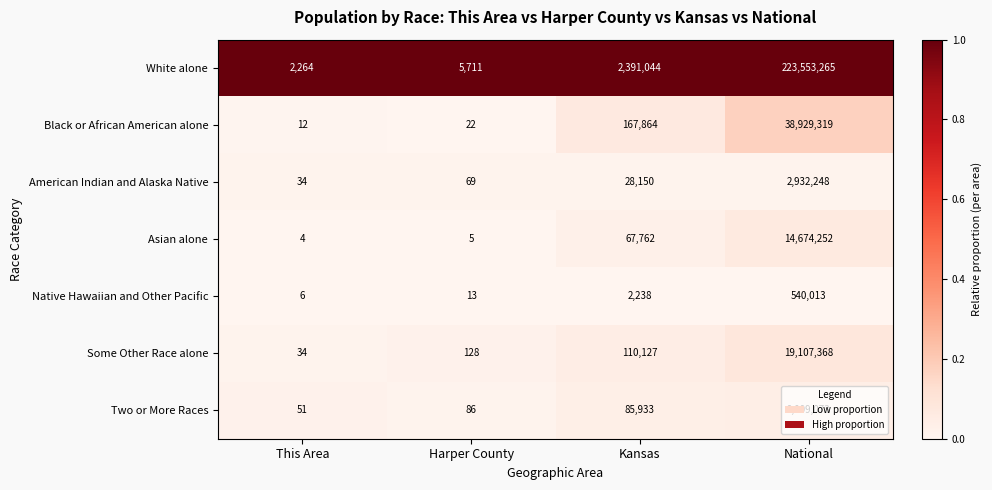

Where is American Indian and Alaska Native nearest to the value 1466141?

Kansas